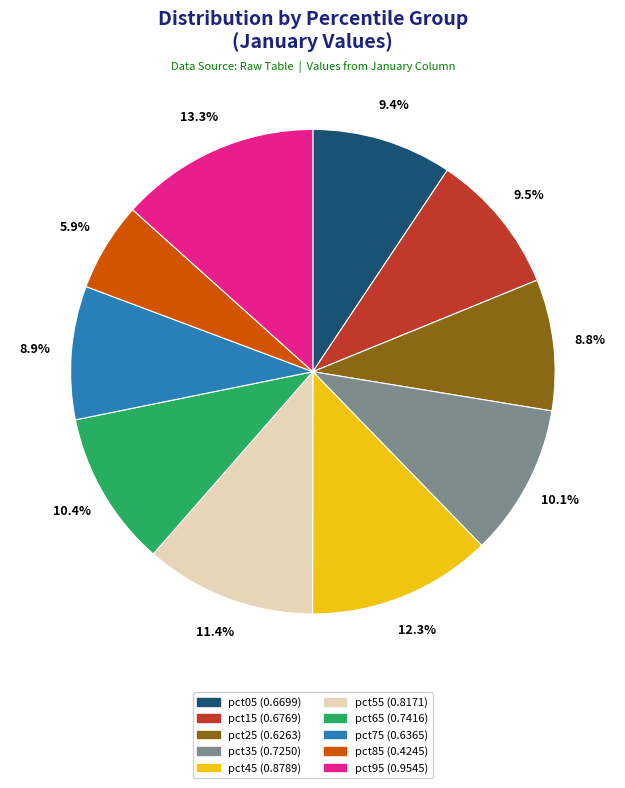

To the nearest percent, what percentage of the pie is pct85?

6%